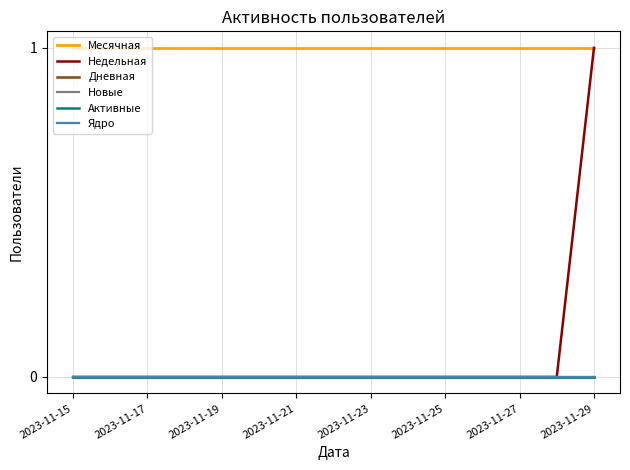

At which label does Активные reach its peak?

2023-11-15